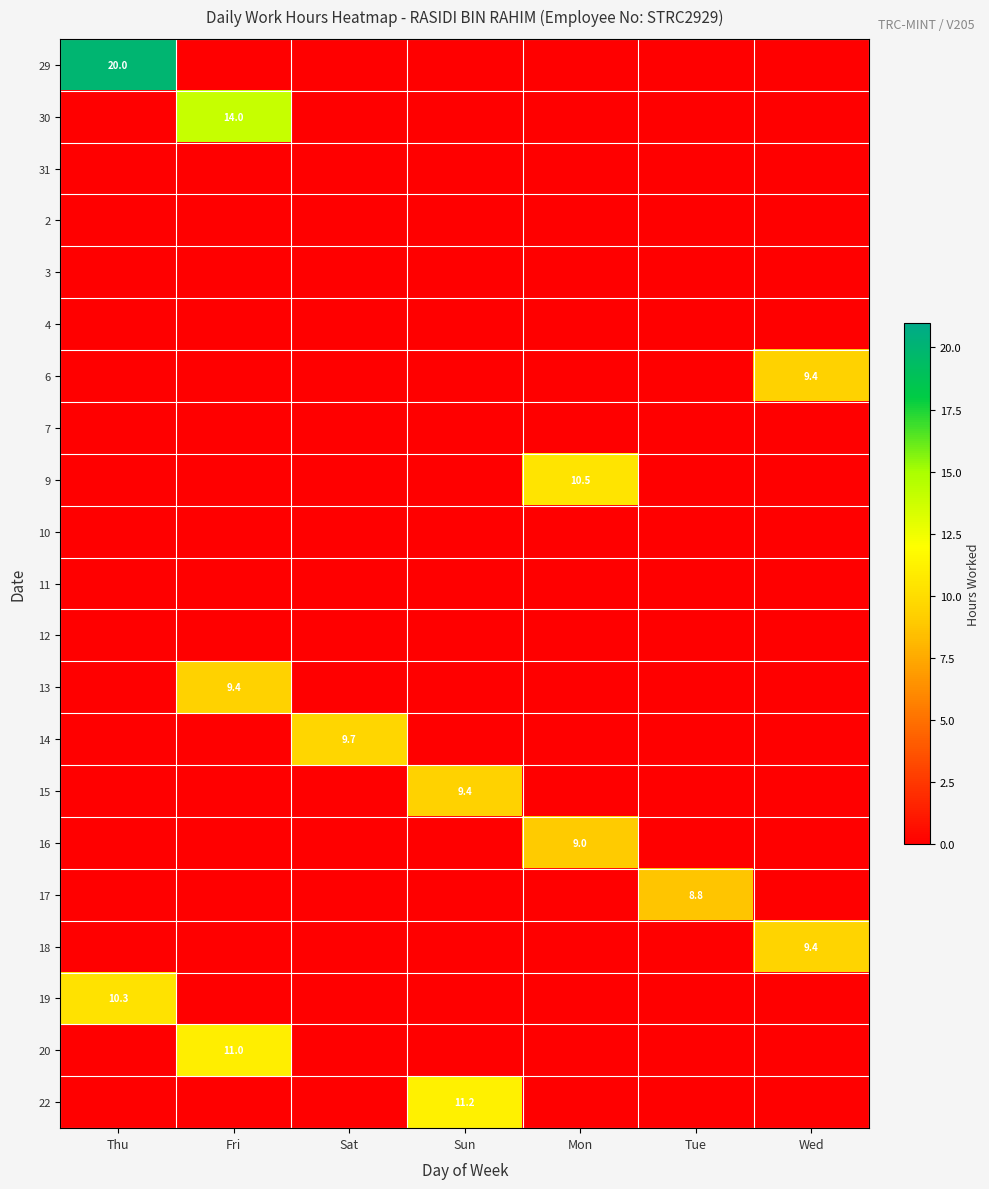

What is the total value across all series at Sat?

9.7